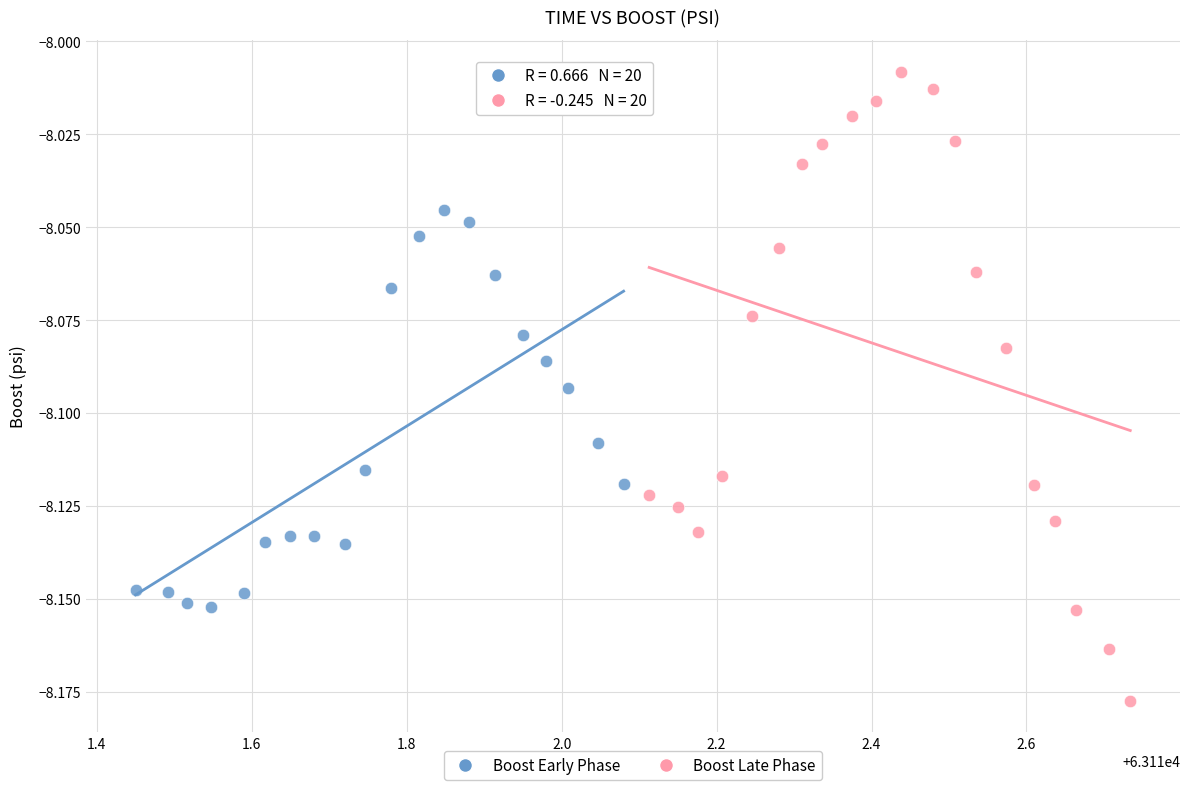

What are all the series names shown in the legend?

Boost Early Phase, Boost Late Phase